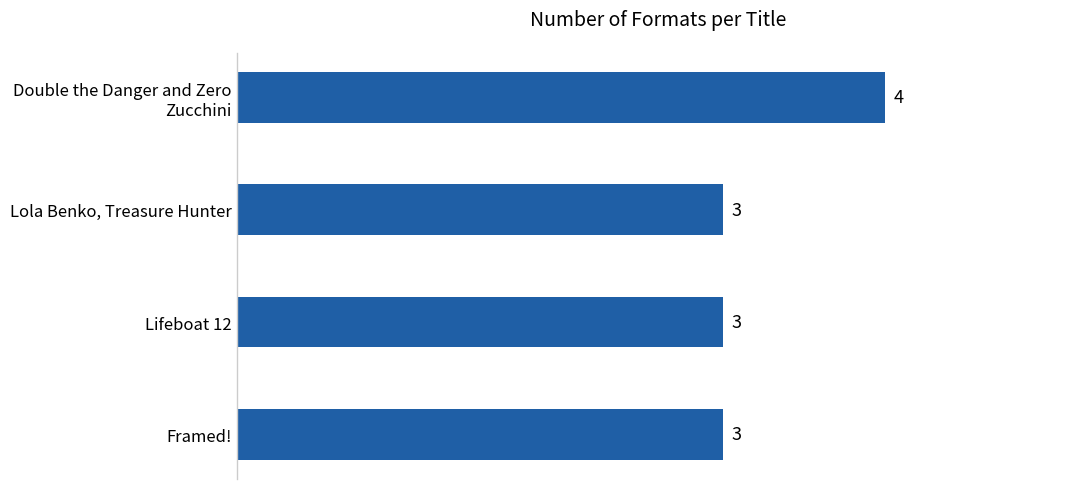

Reading top to bottom, what are all the values shown in this chart?

4	3	3	3